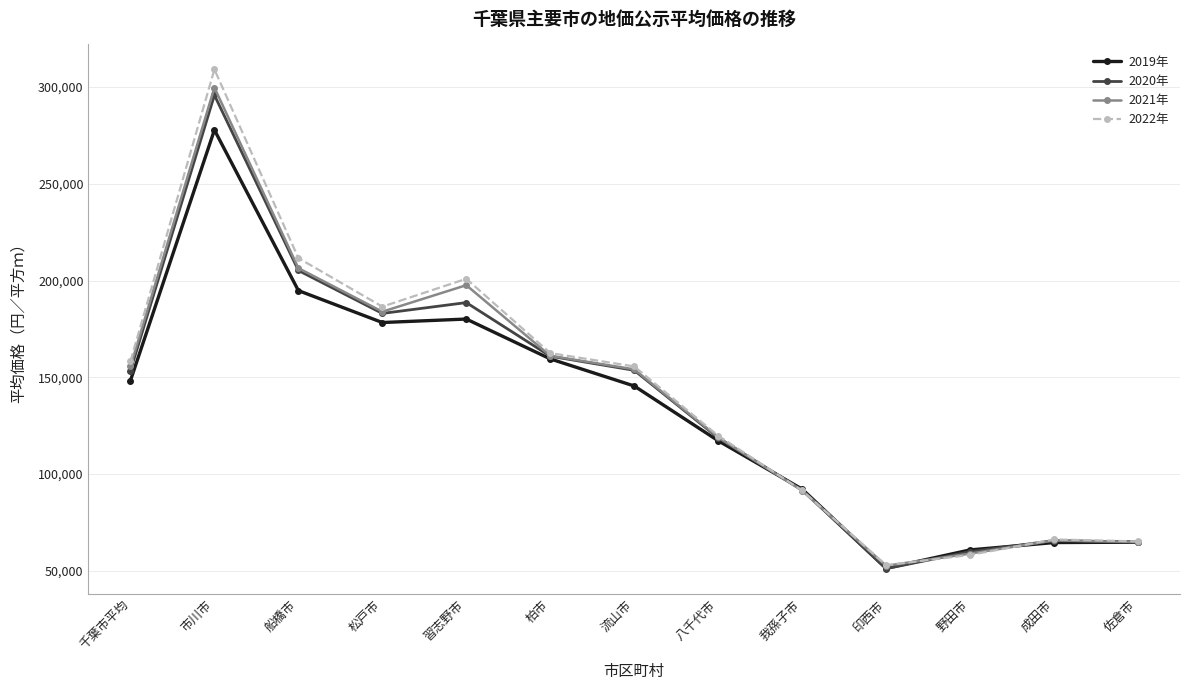

Is it true that 2021年 equals 299700 at 市川市?

True